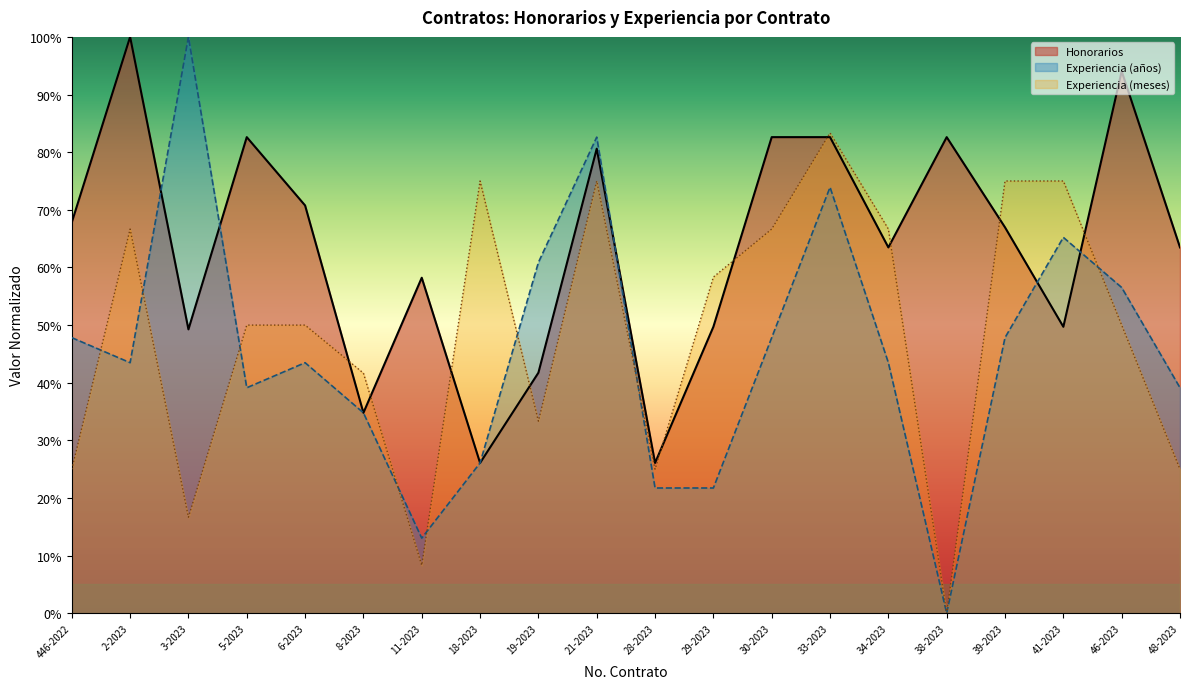

What value does the Honorarios series have at 6-2023?

0.7